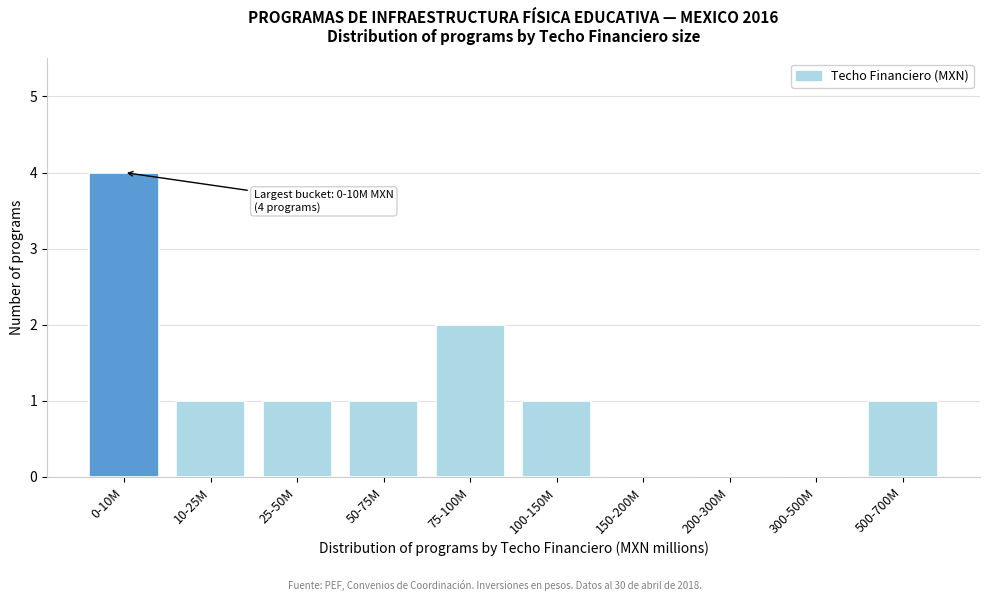

Reading left to right, what are all the values shown in this chart?

0-10M=4	10-25M=1	25-50M=1	50-75M=1	75-100M=2	100-150M=1	150-200M=0	200-300M=0	300-500M=0	500-700M=1